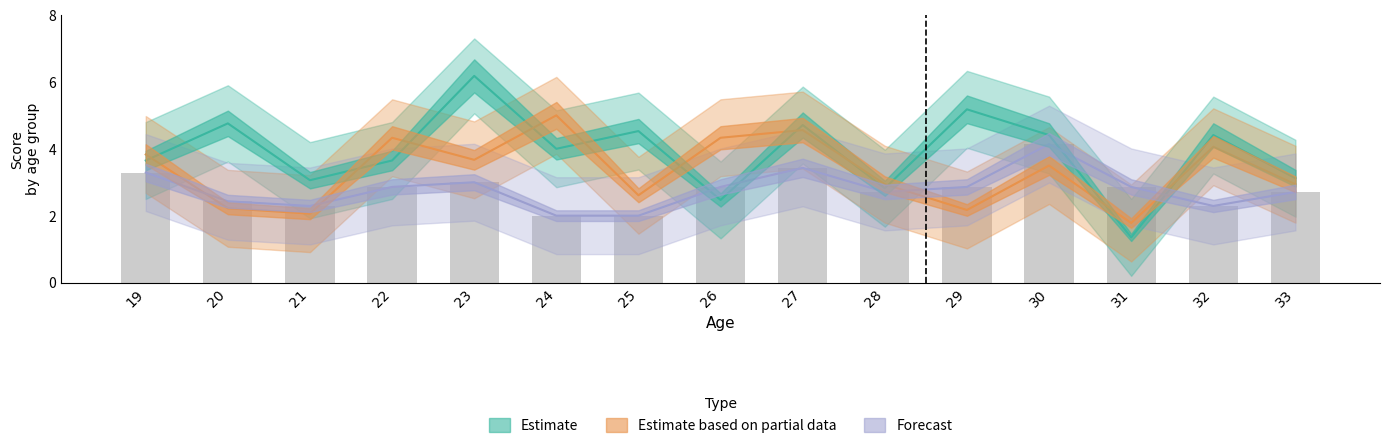

Count the number of categories in the chart.

15